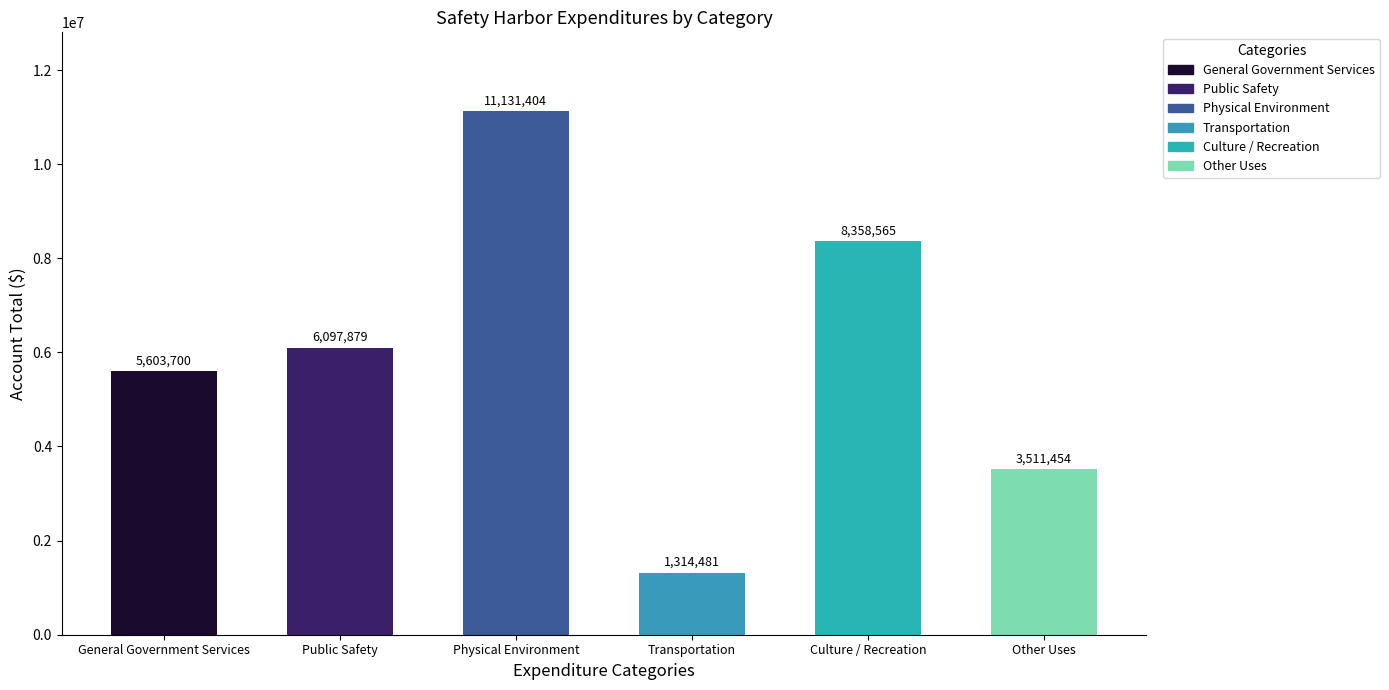

Between Transportation and Culture / Recreation, which is larger?

Culture / Recreation